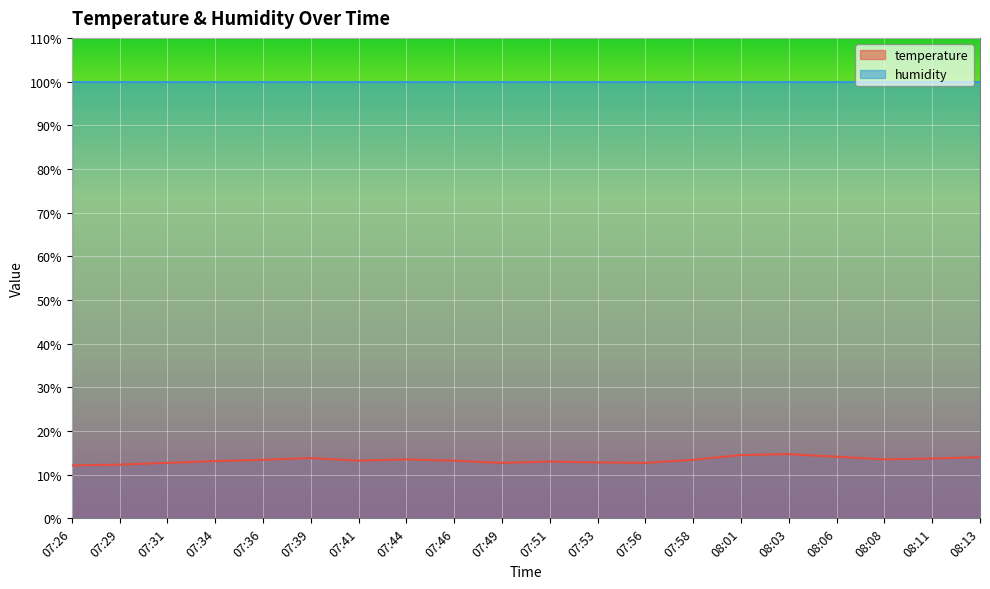

How many points are higher than both their immediate neighbors (excluding endpoints)?

4